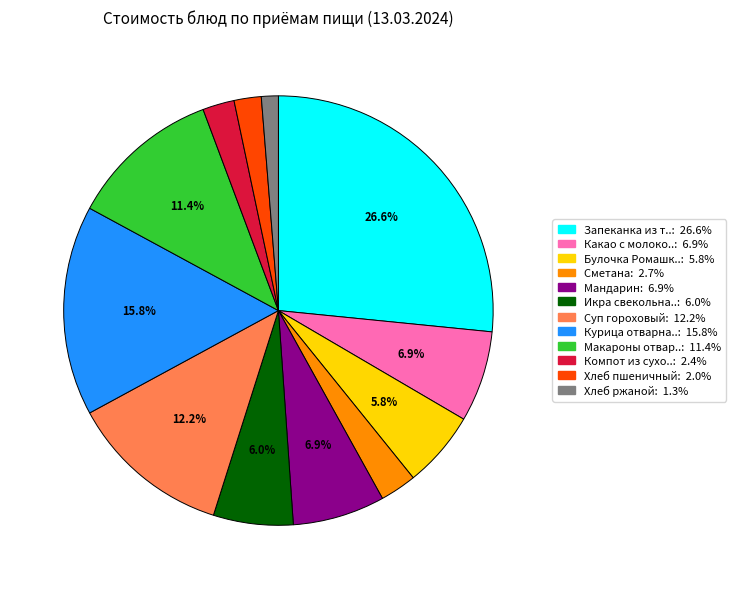

Does any single category account for the majority?

No